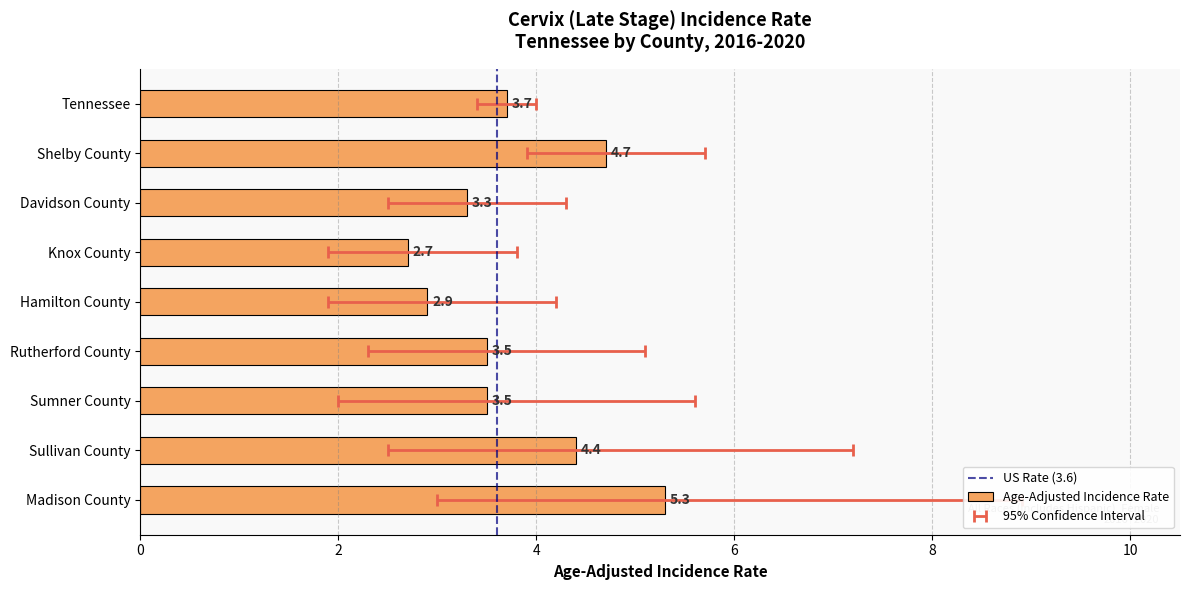

List the labels in order of value, largest first.

Madison County, Shelby County, Sullivan County, Tennessee, Rutherford County, Sumner County, Davidson County, Hamilton County, Knox County